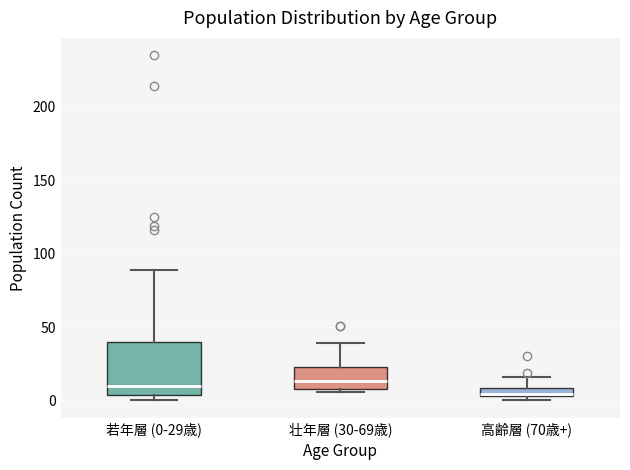

Which box has the lowest median line?

高齢層 (70歳+)